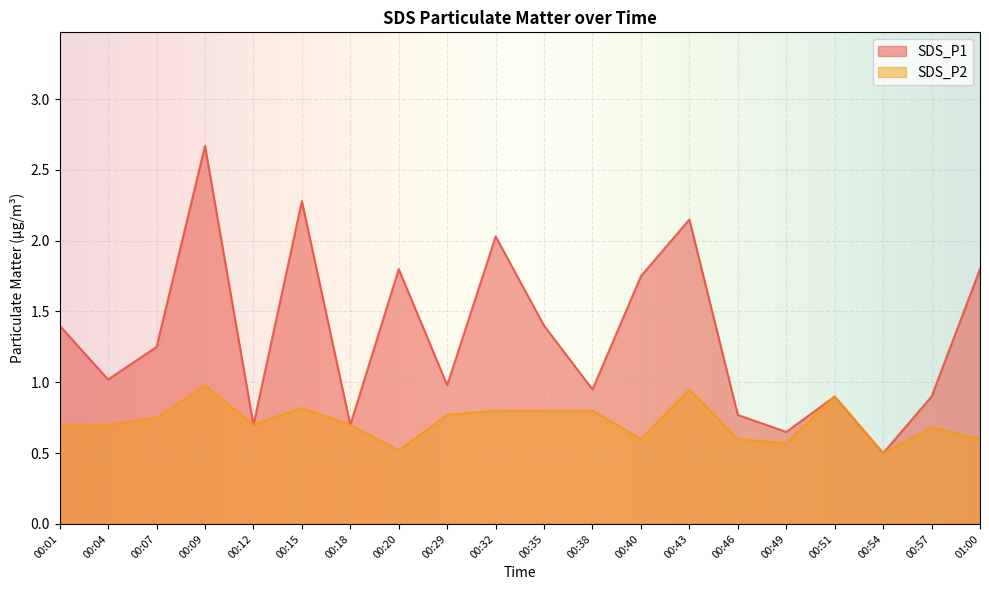

Which label corresponds to the largest value in the chart?

00:09